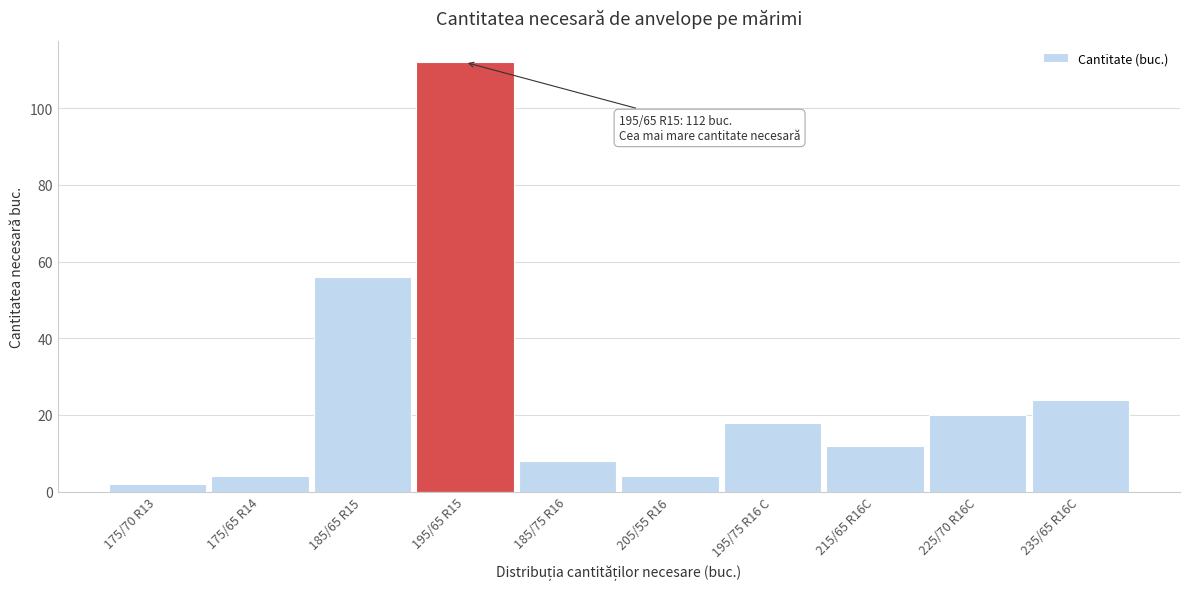

Reading right to left, extract all data points from this chart.

235/65 R16C=24	225/70 R16C=20	215/65 R16C=12	195/75 R16 C=18	205/55 R16=4	185/75 R16=8	195/65 R15=112	185/65 R15=56	175/65 R14=4	175/70 R13=2